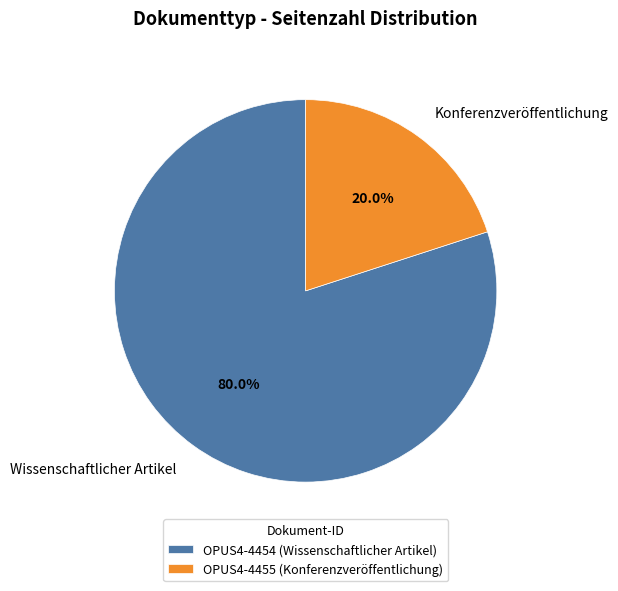

Is OPUS4-4455 the majority of the pie?

No